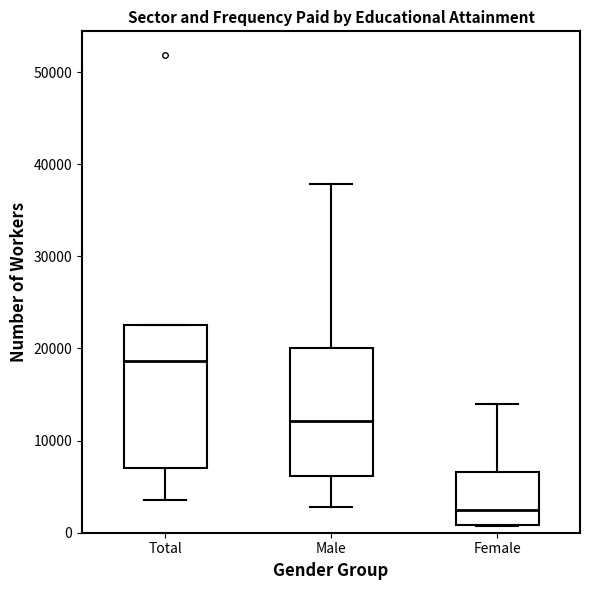

Where is the upper edge of the box for Male on the y-axis? The values are not printed on the chart, so give them approximately, as read against the axis.

20000